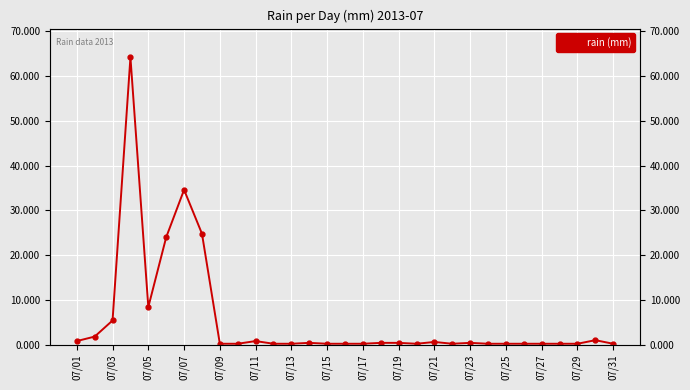

Which has a higher value, 07/25 or 29?

29